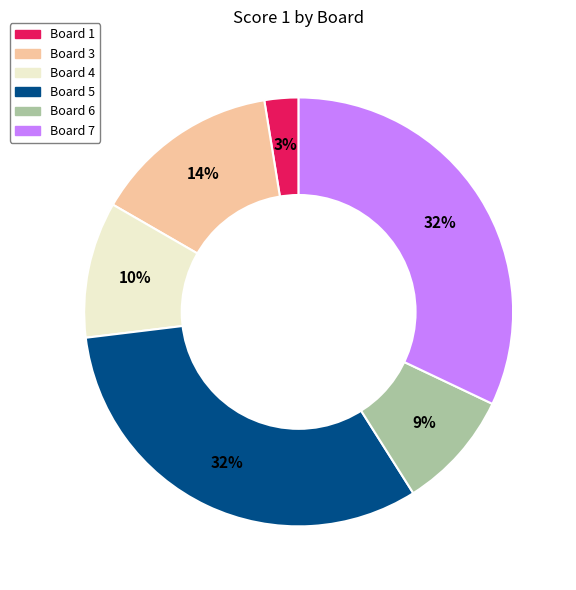

Is there a majority slice in this chart?

No